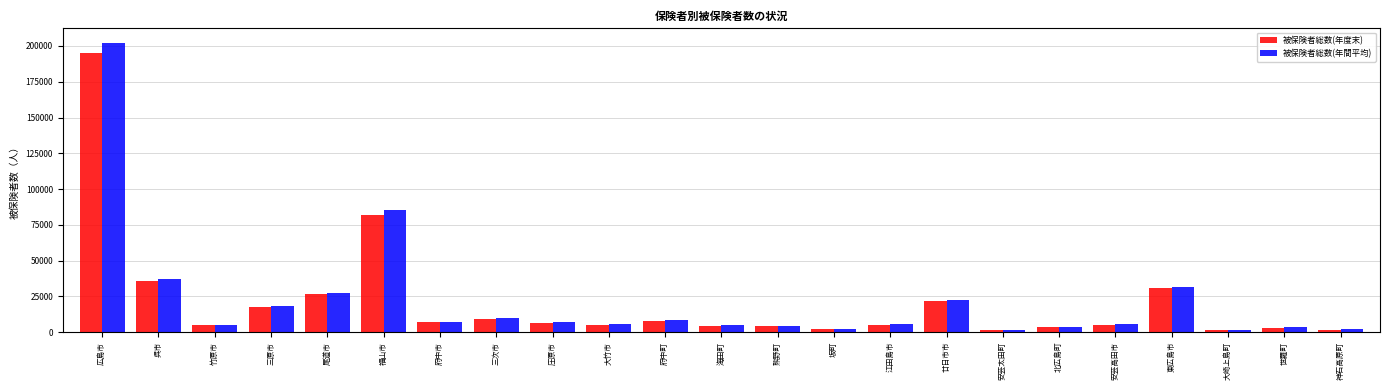

What is the approximate value of 被保険者総数(年度末) at 東広島市, to the nearest 50?

30950